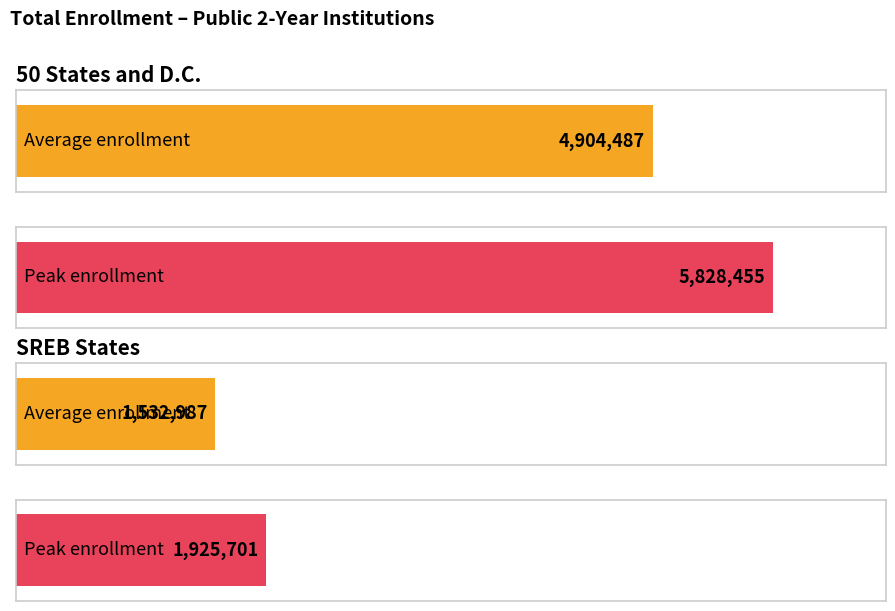

True or false: 50 States and D.C. has a value of 7795929 at 1998.

False